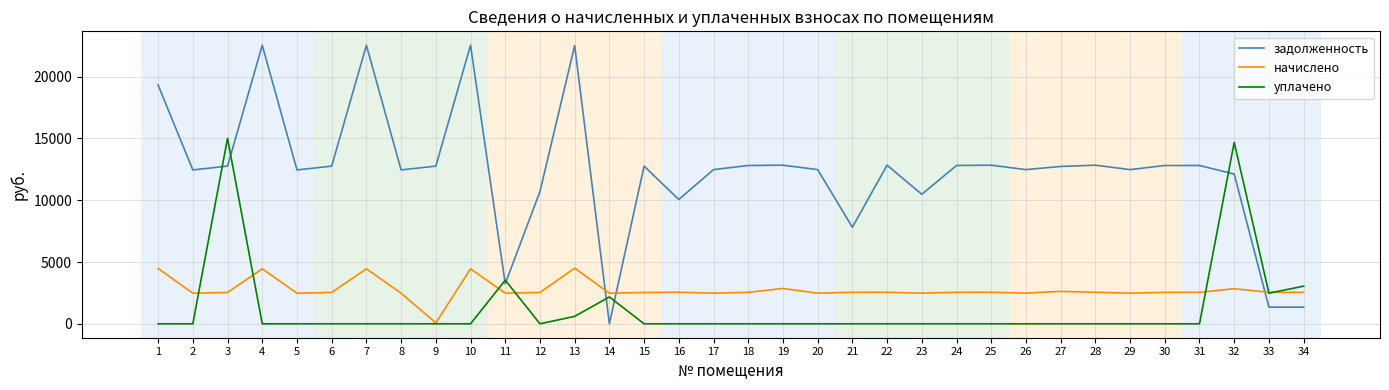

Count the number of categories in the chart.

34